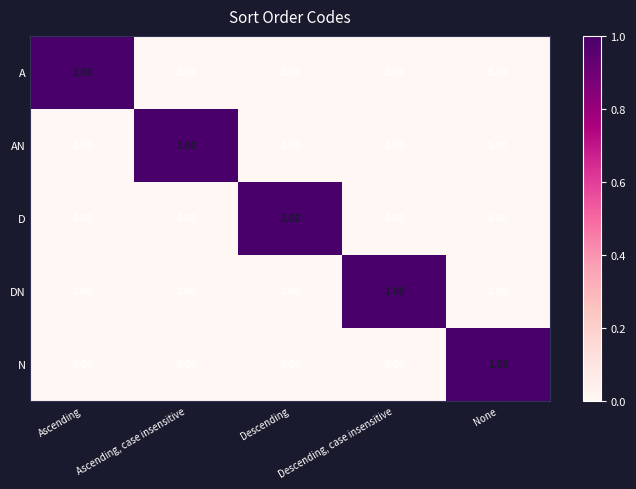

At which label does D reach its peak?

Descending